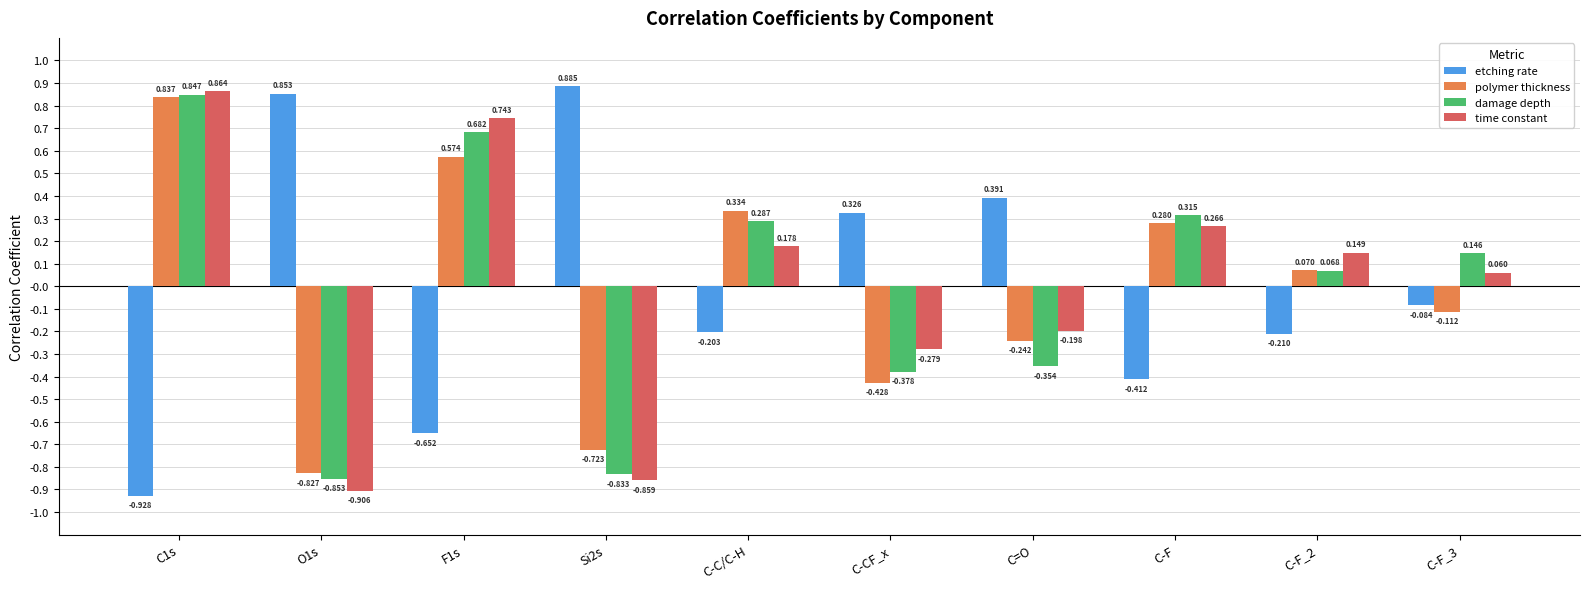

At how many categories does at least one series exceed 0?

10